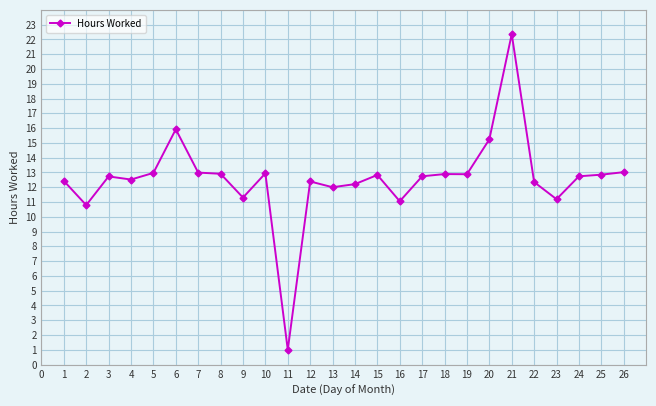

Does the chart have visible grid lines?

Yes